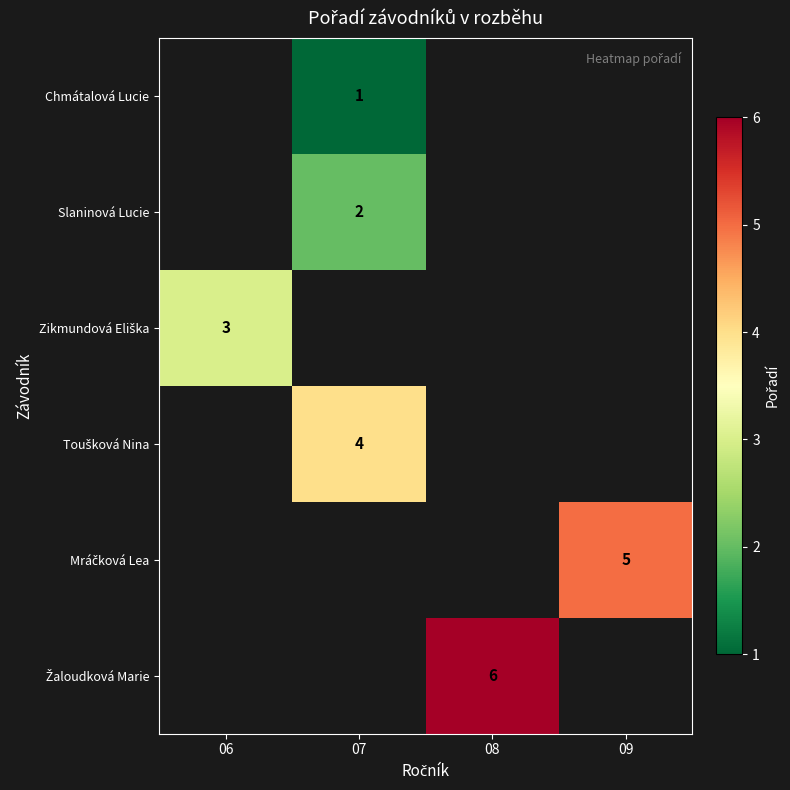

How many values in row_4 are above zero?

1